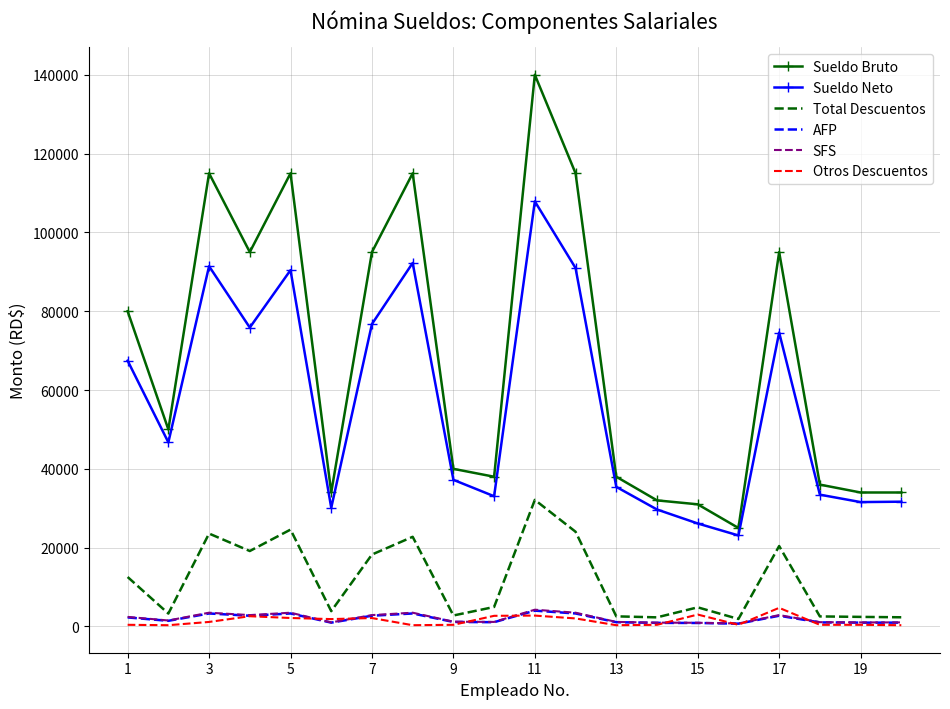

Which series has the largest range (max minus min)?

Sueldo Bruto